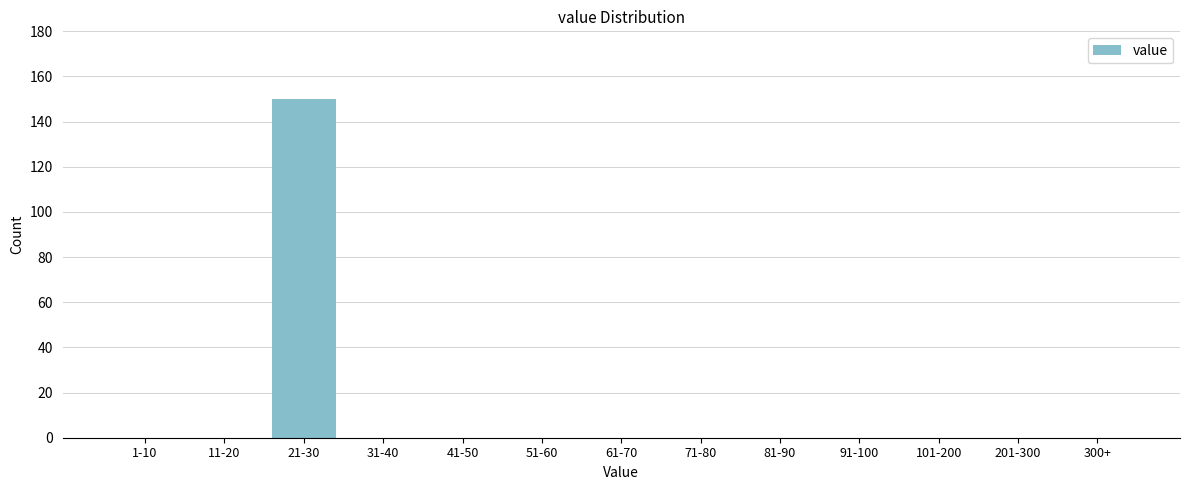

Reading right to left, list all the values displayed in this chart.

300+=0	201-300=0	101-200=0	91-100=0	81-90=0	71-80=0	61-70=0	51-60=0	41-50=0	31-40=0	21-30=150	11-20=0	1-10=0